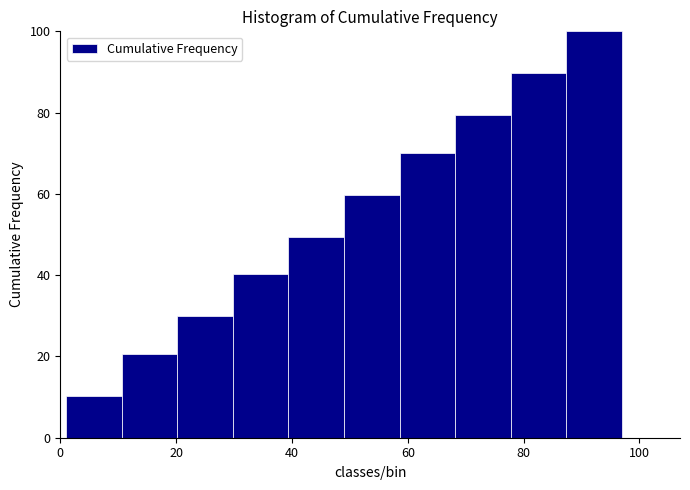

Over which range of the x-axis is the bar tallest?

87.4 to 97.0